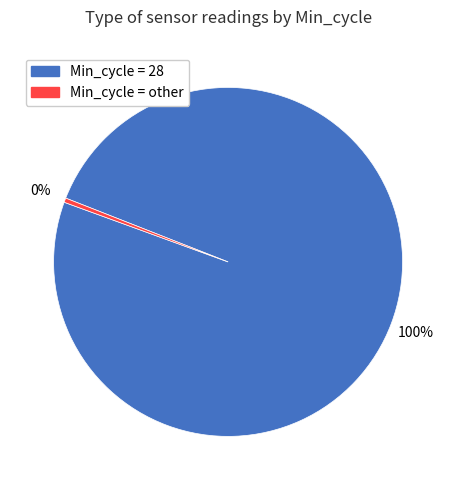

Is there a majority slice in this chart?

Yes